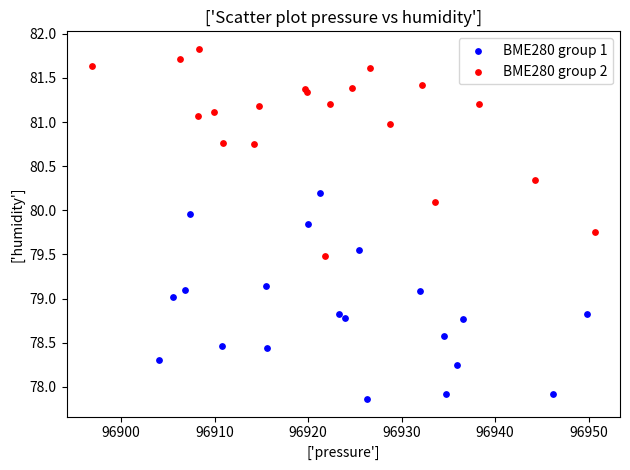

Which series reaches the maximum Y coordinate?

BME280 group 2